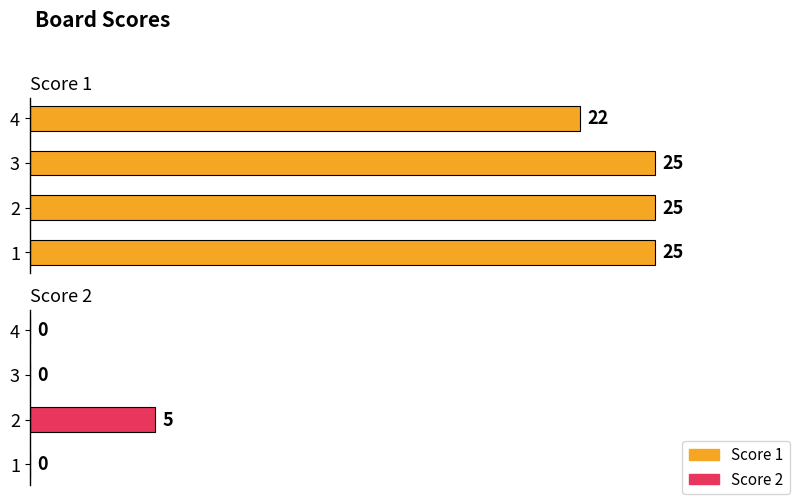

How many values in the Score 1 series are below 25?

1